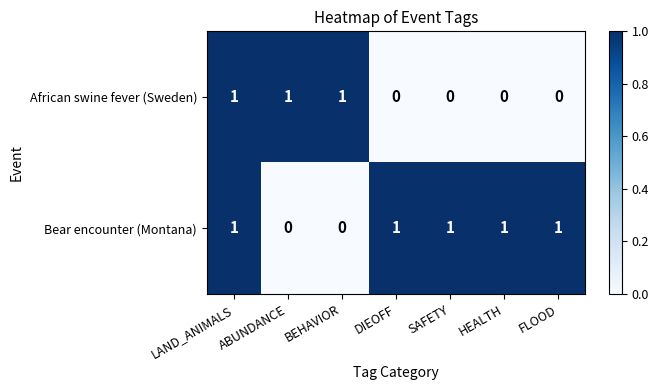

What is the sum of all African swine fever (Sweden) values?

3